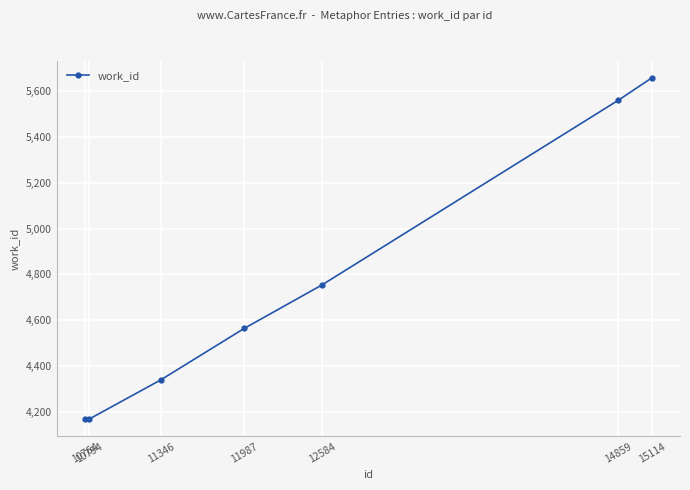

What is the approximate value at 11987?

4564